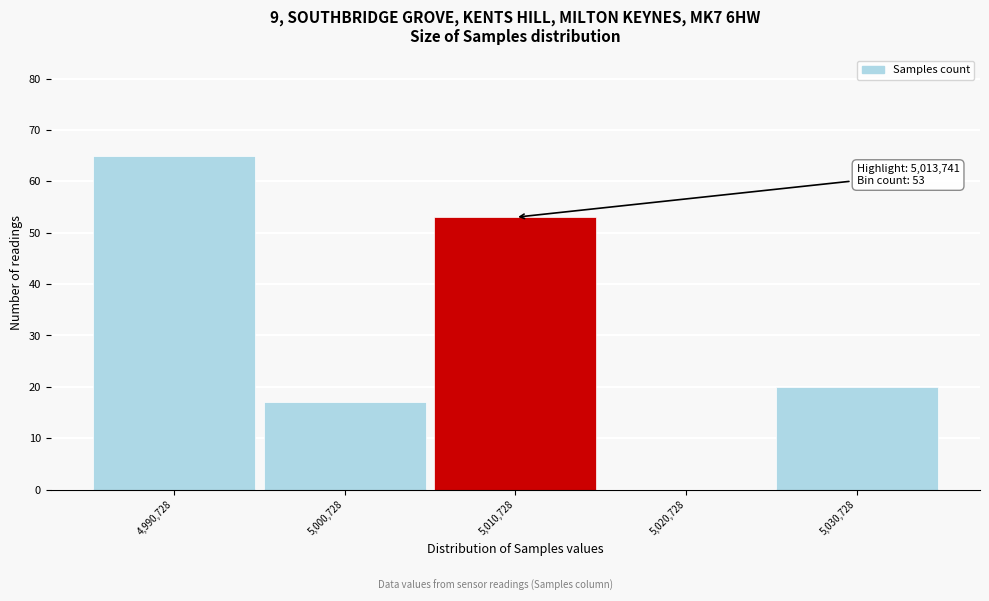

Reading left to right, list all the values displayed in this chart.

4,990,728=65	5,000,728=17	5,010,728=53	5,020,728=0	5,030,728=20